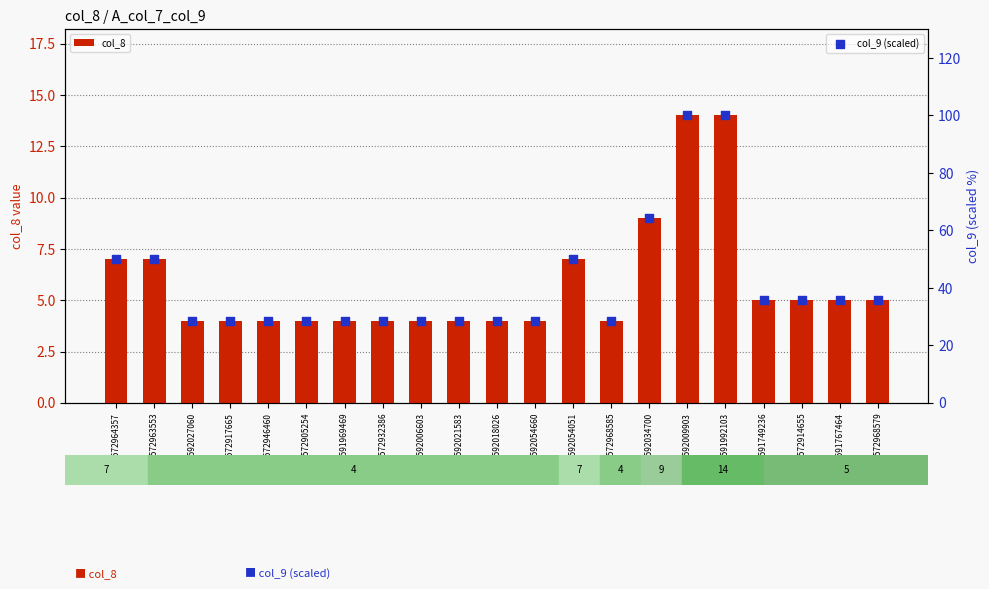

Is the value of col_9 (scaled) at 9592027060 greater than the value of col_8 at 9592009903?

Yes